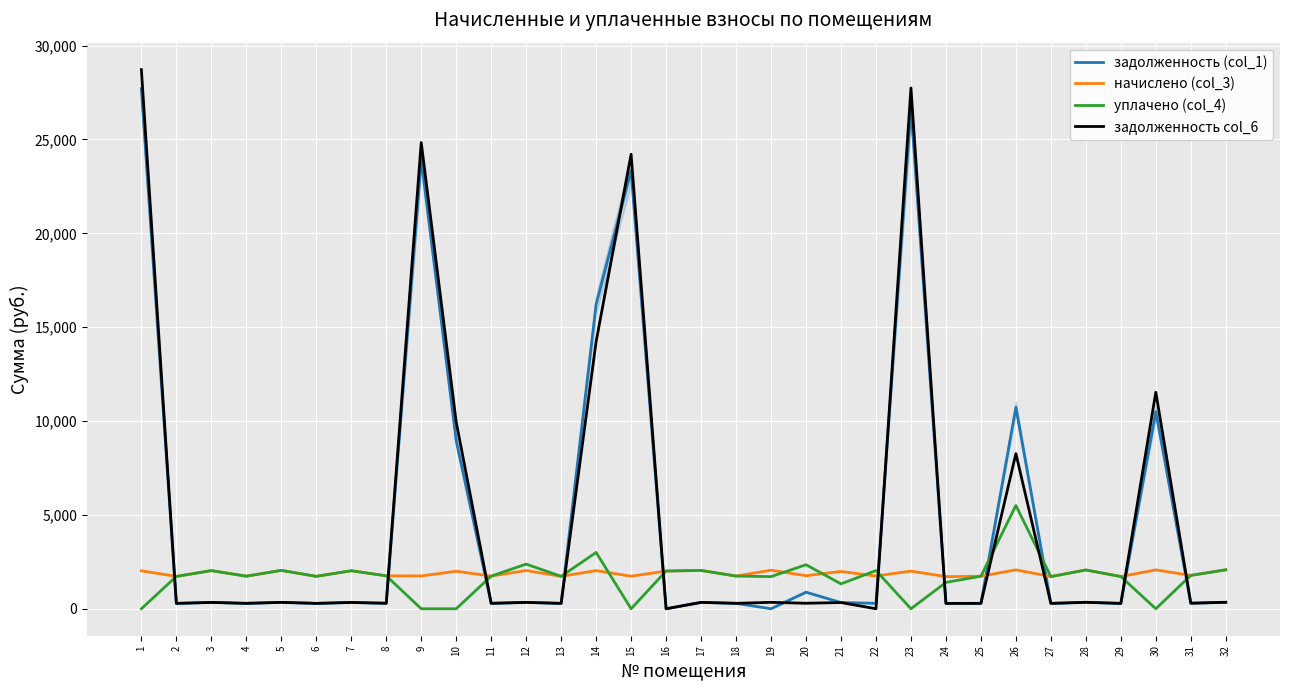

Is the value of начислено (col_3) at 24 greater than the value of задолженность (col_1) at 20?

Yes